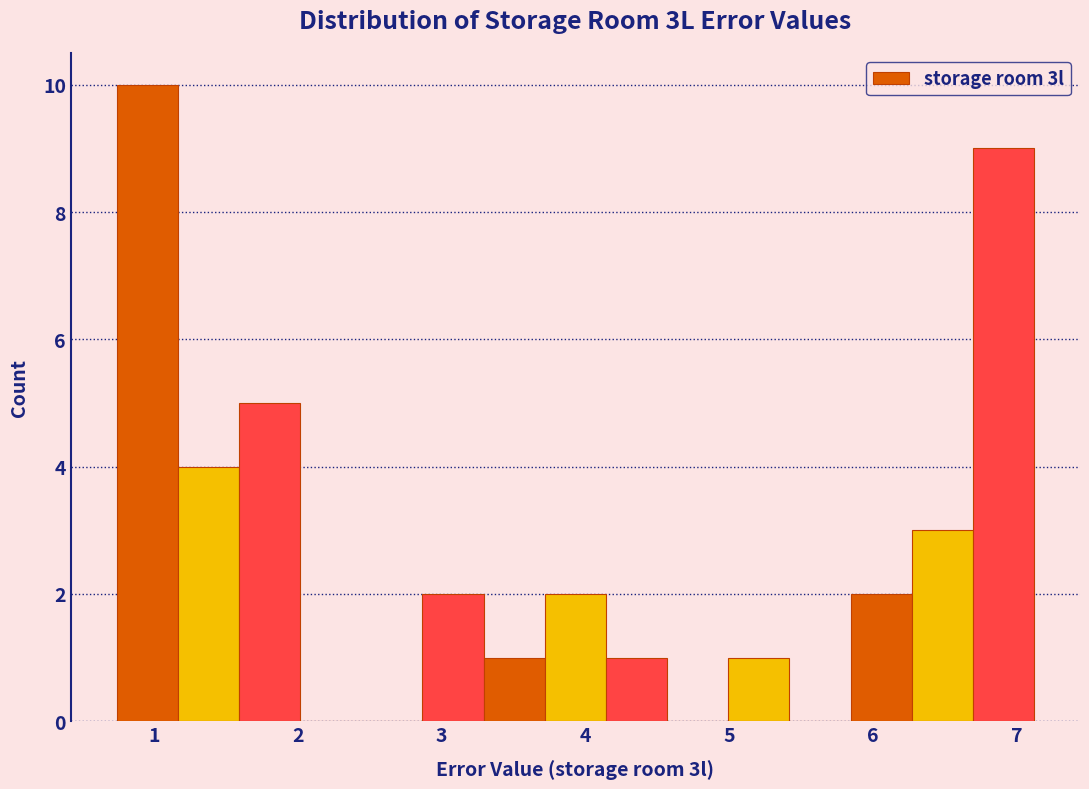

What is the height of the bar covering 0.7 to 1.2 on the x-axis? Neither the bar edges nor the heights are printed on the chart, so give them approximately, as read against the axes.

10